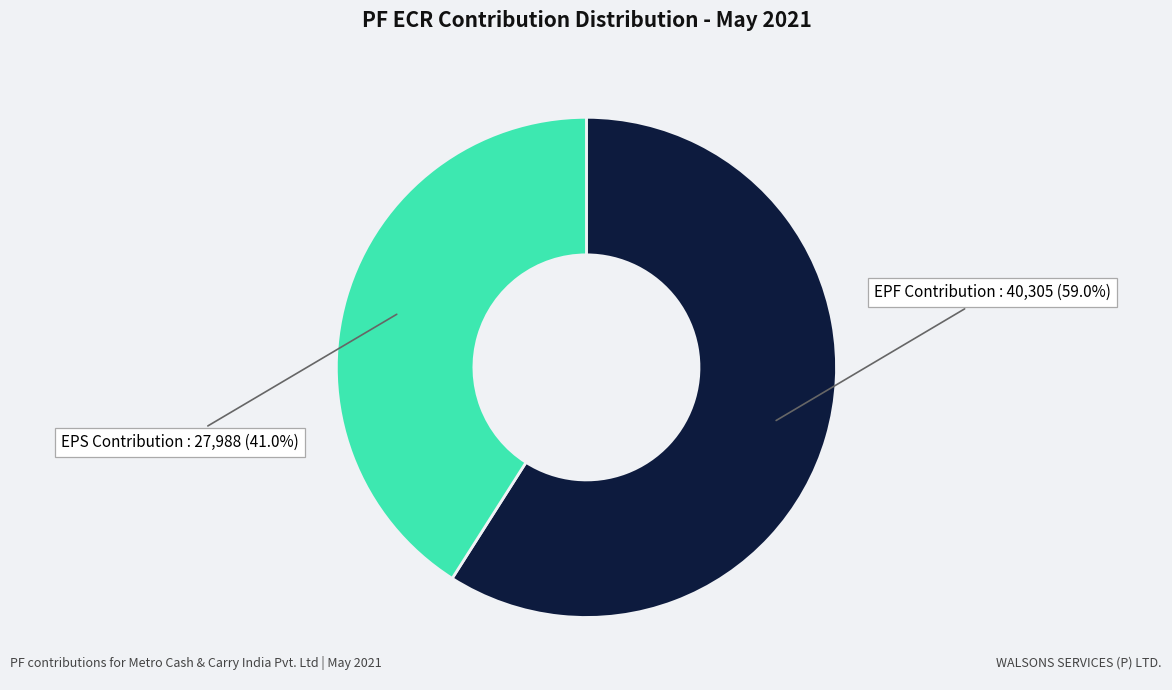

Is there a majority slice in this chart?

Yes